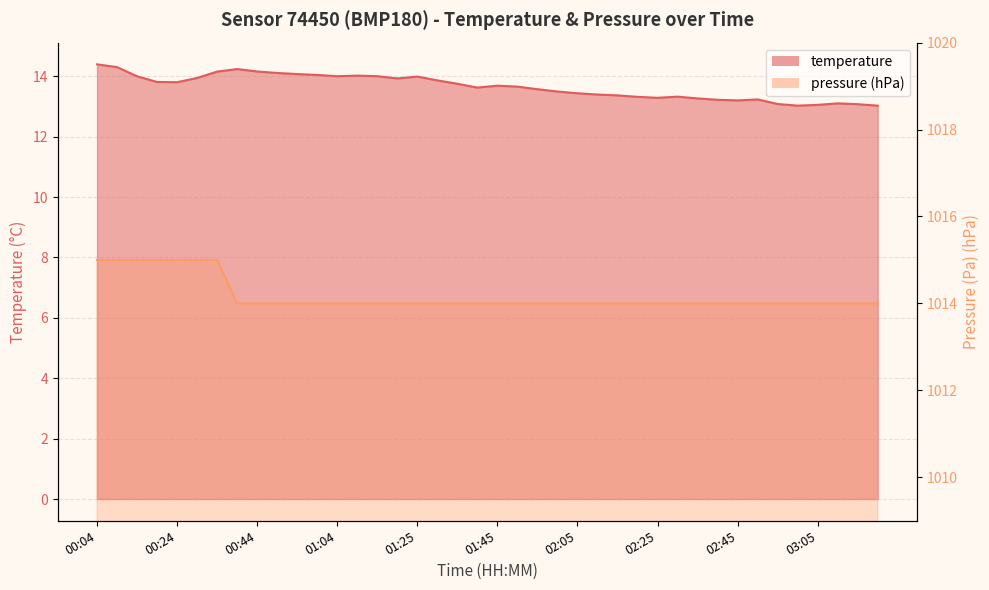

Where is the first local minimum?

00:24